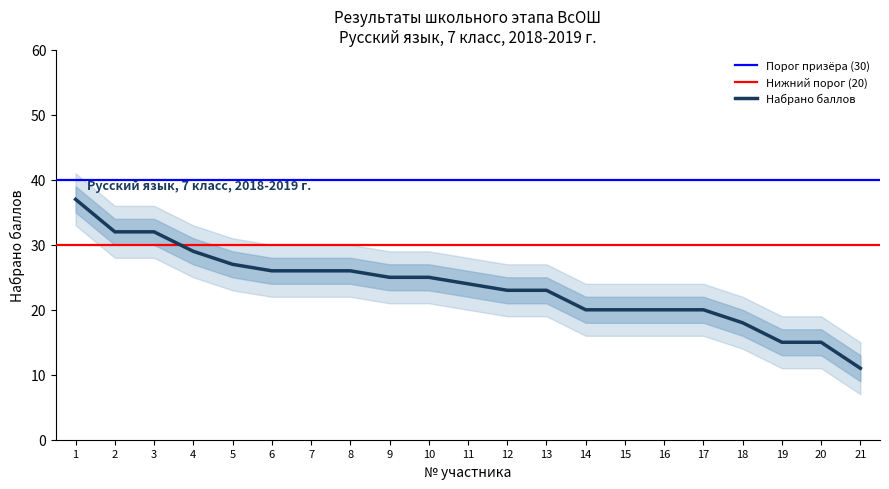

Does the chart have visible grid lines?

No